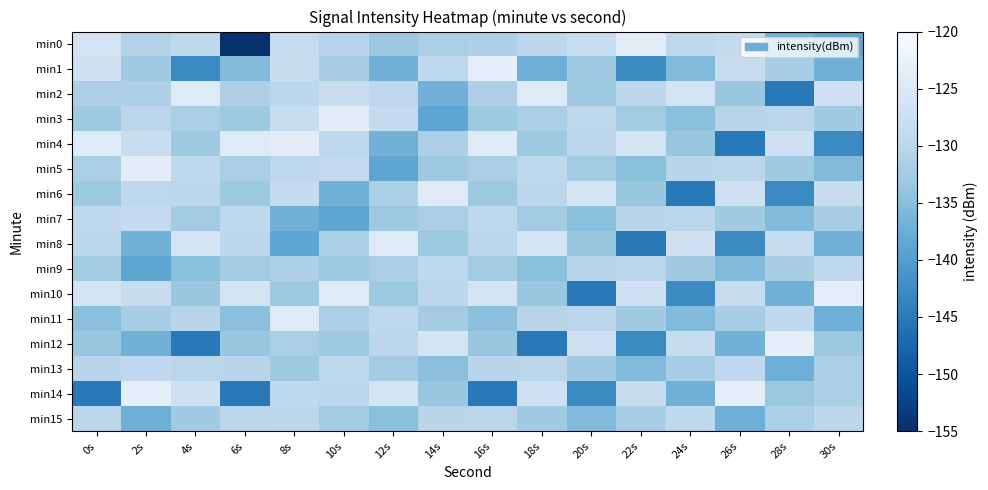

What is the spread (max minus min) of values at 8s?

15.3